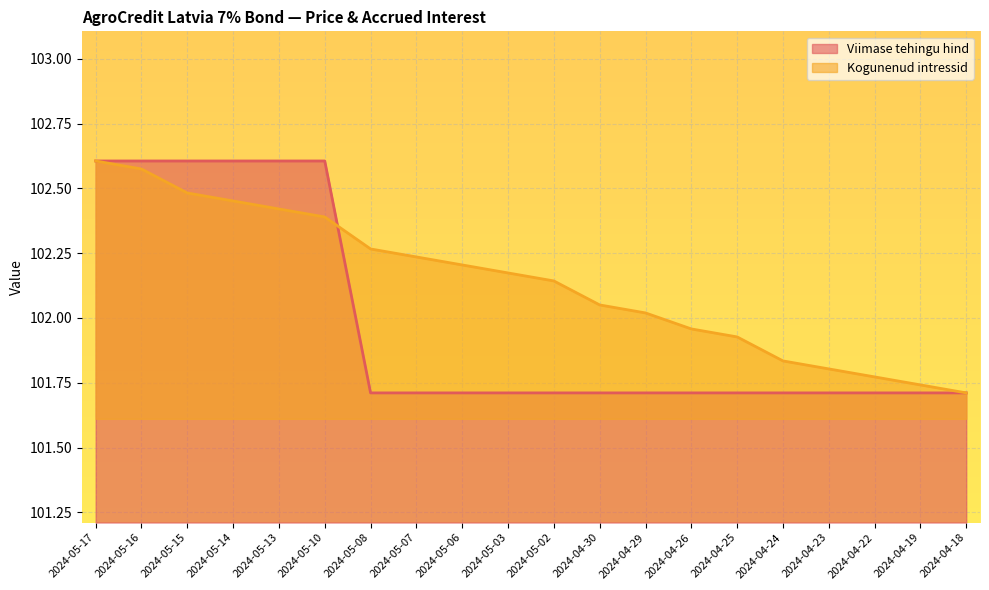

Reading right to left, transcribe all the data shown in this chart.

Viimase tehingu hind: 2024-04-18=101.7	2024-04-19=101.7	2024-04-22=101.7	2024-04-23=101.7	2024-04-24=101.7	2024-04-25=101.7	2024-04-26=101.7	2024-04-29=101.7	2024-04-30=101.7	2024-05-02=101.7	2024-05-03=101.7	2024-05-06=101.7	2024-05-07=101.7	2024-05-08=101.7	2024-05-10=102.6	2024-05-13=102.6	2024-05-14=102.6	2024-05-15=102.6	2024-05-16=102.6	2024-05-17=102.6
Kogunenud intressid: 2024-04-18=101.7	2024-04-19=101.7	2024-04-22=101.8	2024-04-23=101.8	2024-04-24=101.8	2024-04-25=101.9	2024-04-26=102.0	2024-04-29=102.0	2024-04-30=102.1	2024-05-02=102.1	2024-05-03=102.2	2024-05-06=102.2	2024-05-07=102.2	2024-05-08=102.3	2024-05-10=102.4	2024-05-13=102.4	2024-05-14=102.5	2024-05-15=102.5	2024-05-16=102.6	2024-05-17=102.6